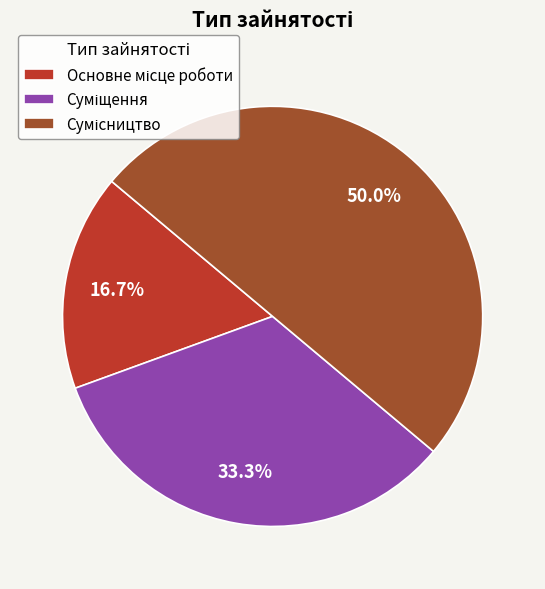

To the nearest percent, what percentage of the pie is Основне місце роботи?

17%